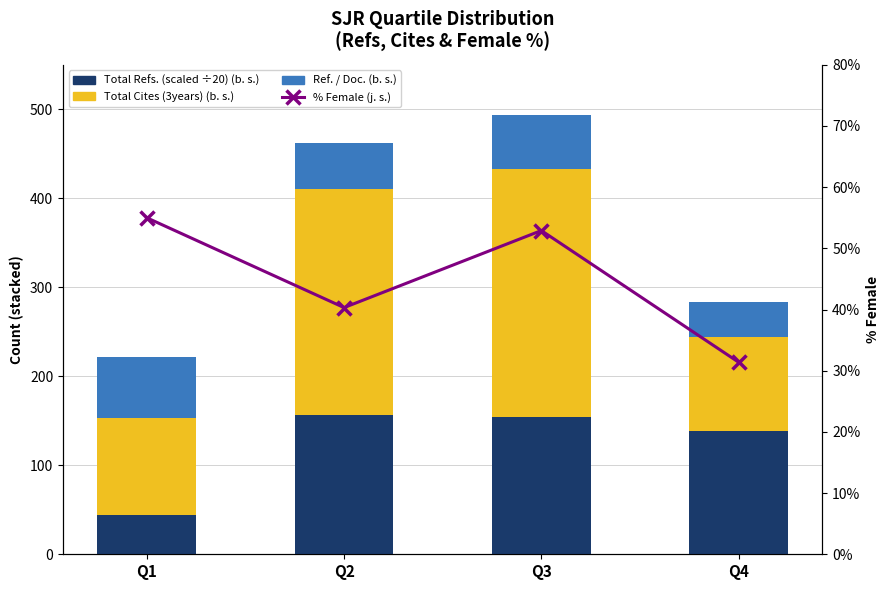

What is the value of the % Female (j. s.) bar at the 2nd from the left?

40.3